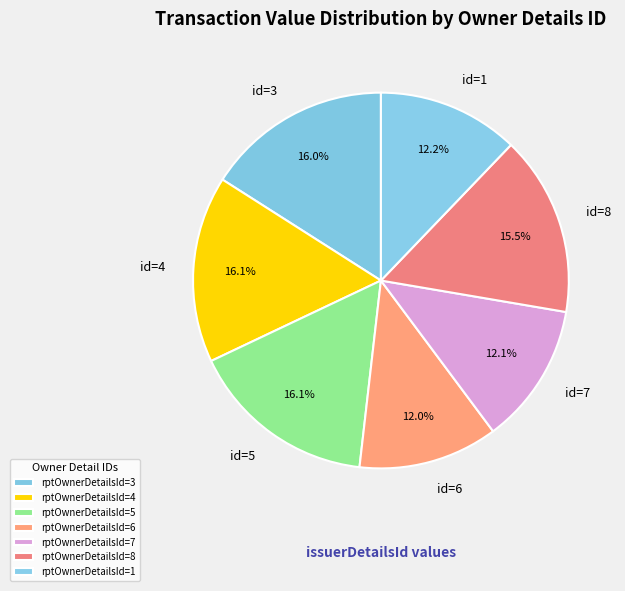

Which slice is the smallest?

6